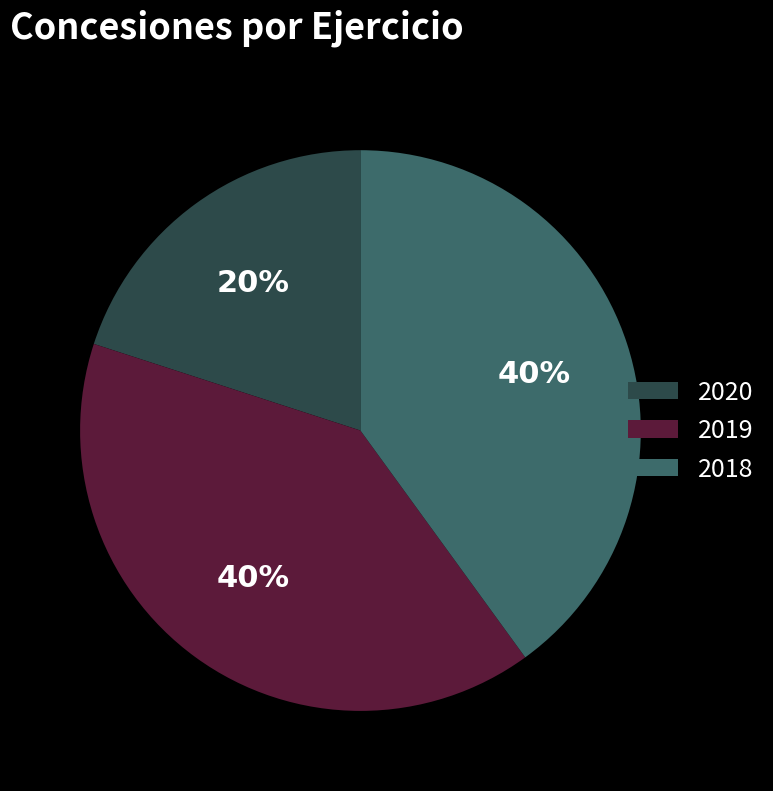

How many segments does this pie chart have?

3